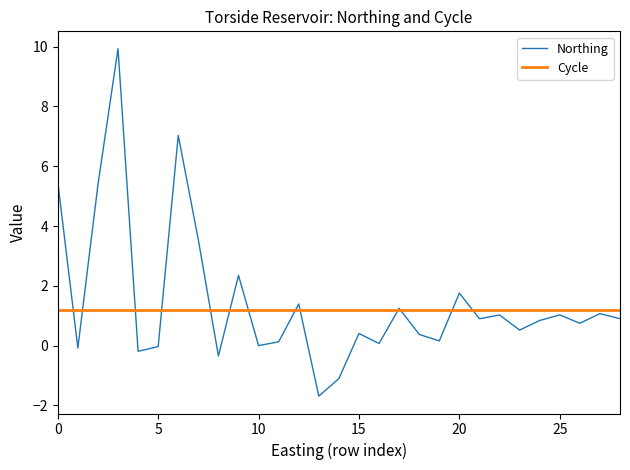

Which series has the largest range (max minus min)?

Northing